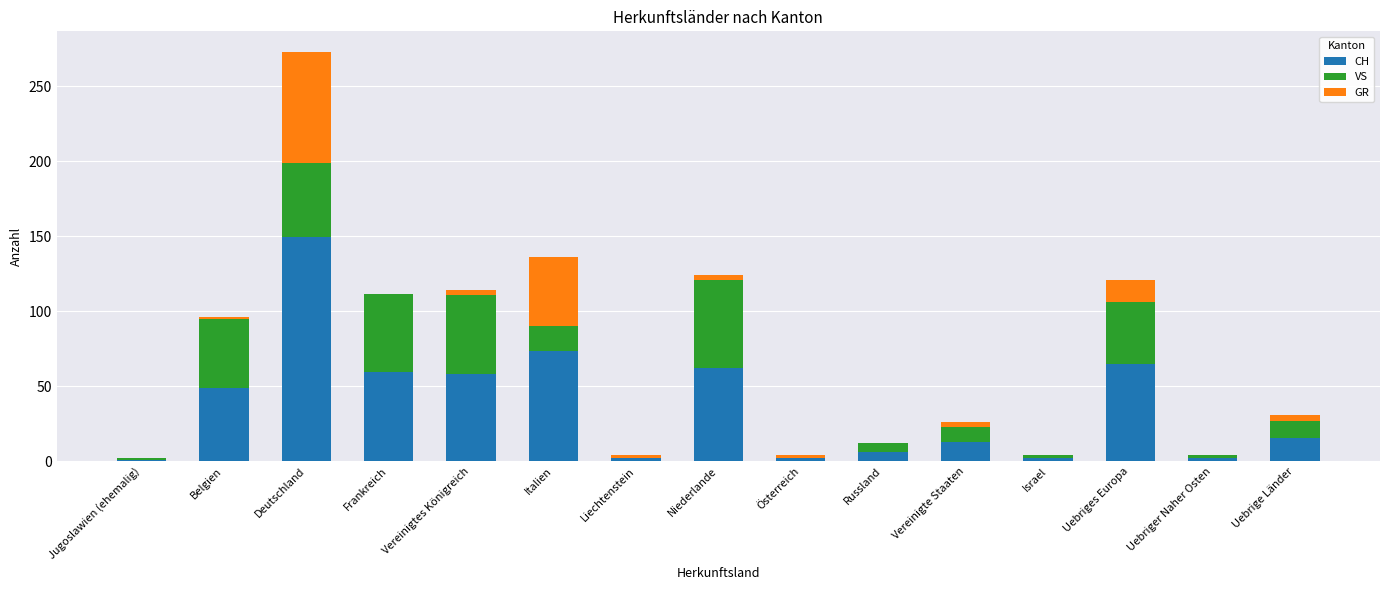

The value of CH at Vereinigte Staaten is 13.0. True or false?

True